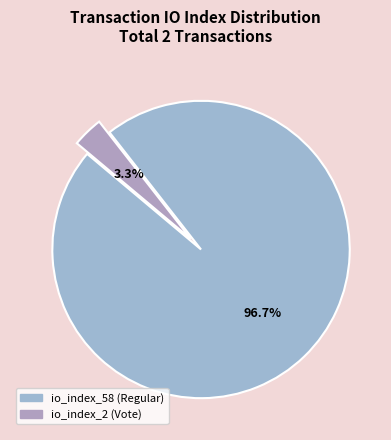

What percentage is the io_index_58 (Regular) slice, to the nearest percent?

97%